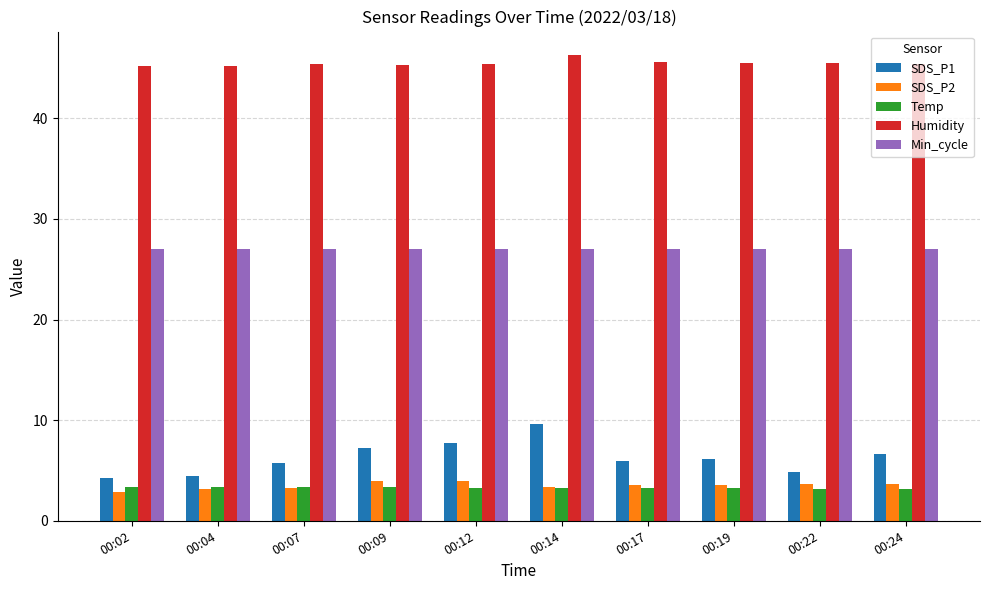

Which series changed the most between 00:02 and 00:24?

SDS_P1